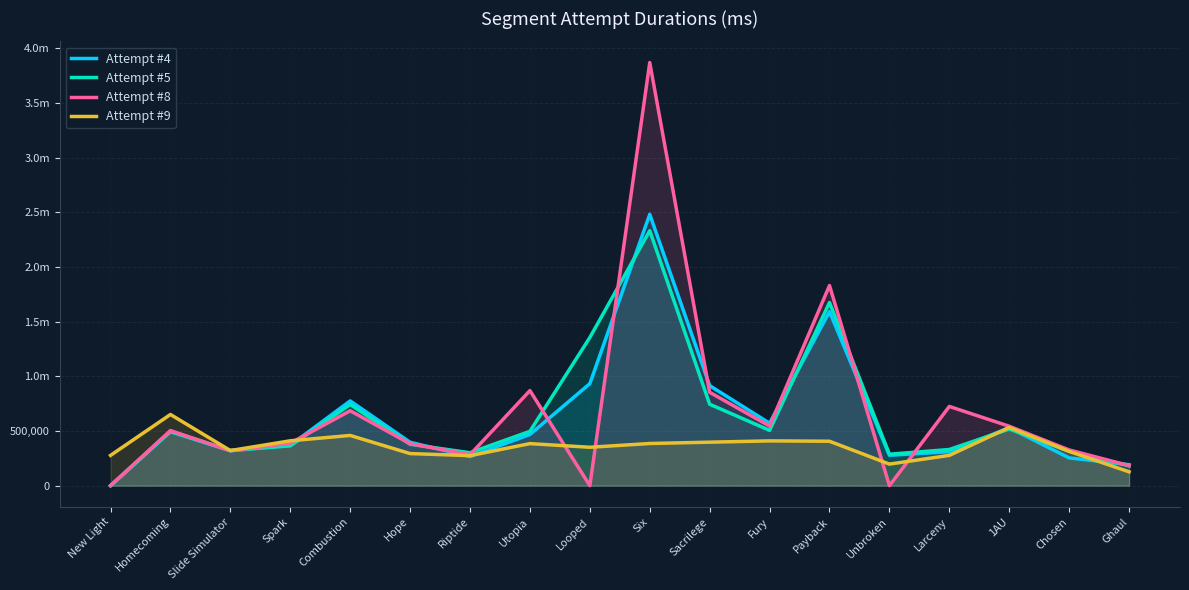

What is the difference between the Attempt #8 values at Hope and Ghaul?

200132